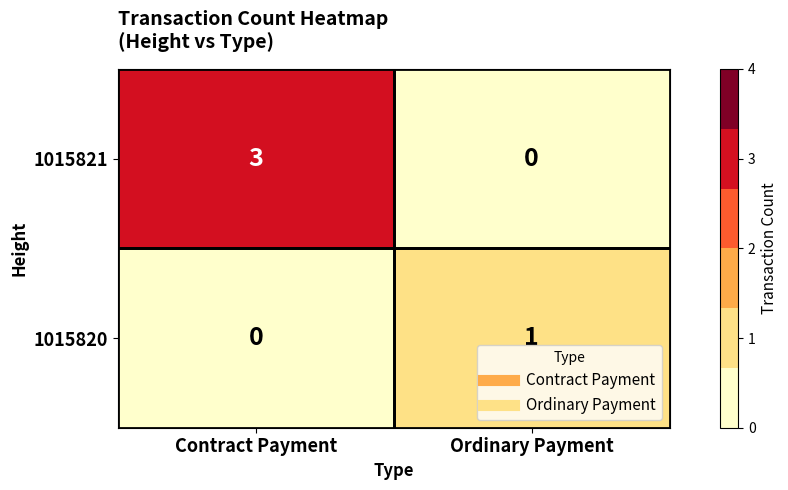

Which series has the widest spread of values?

1015821